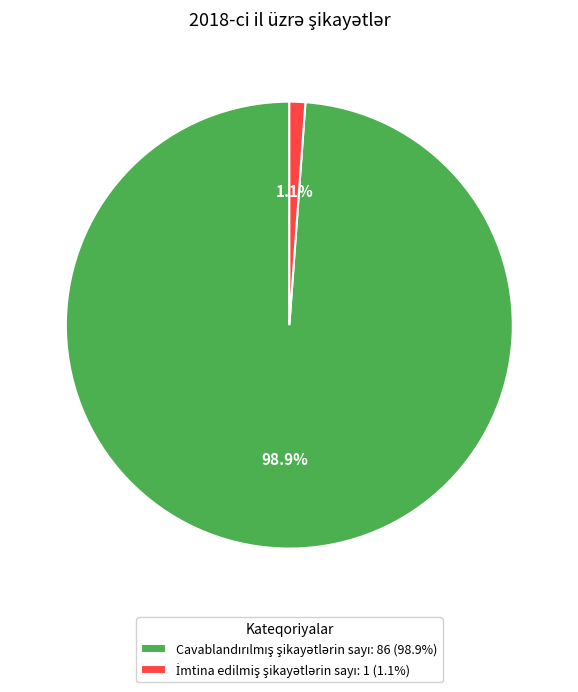

Does any single category account for the majority?

Yes